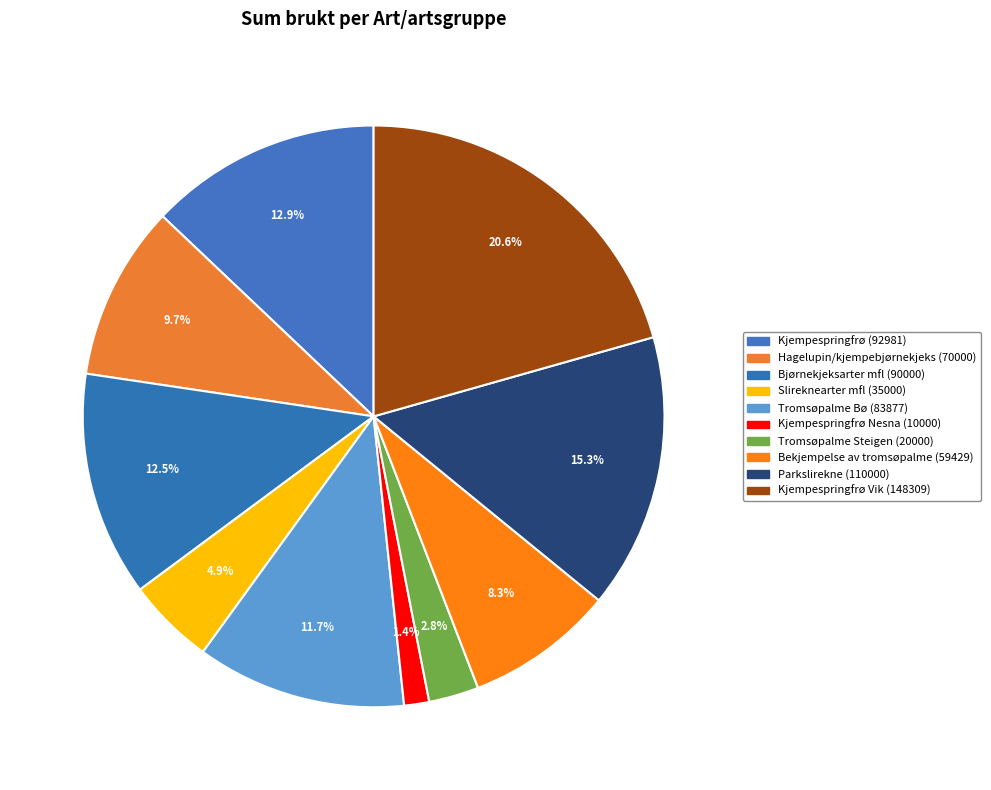

How many segments does this pie chart have?

10